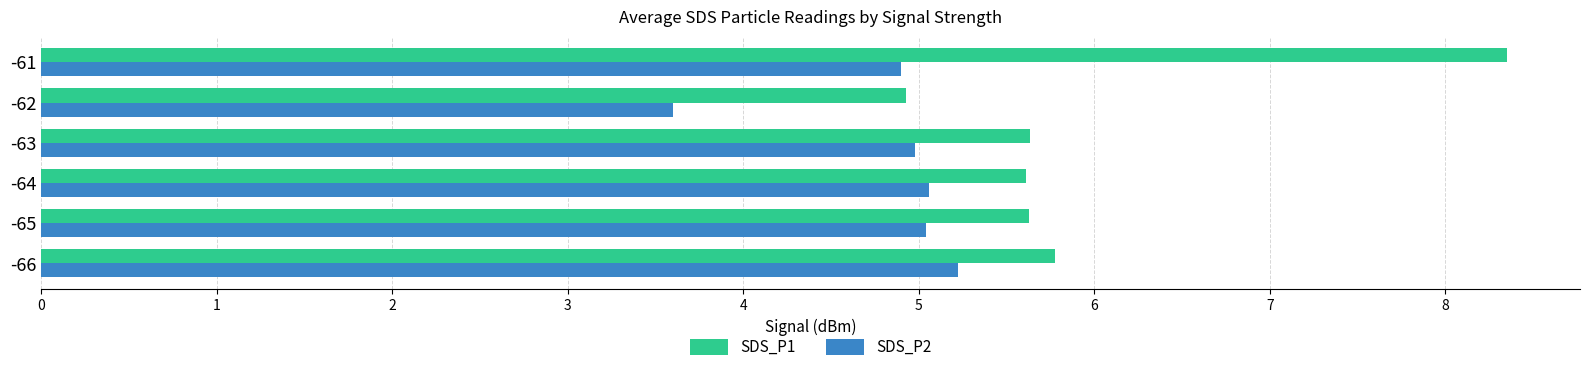

Which series has the largest range (max minus min)?

SDS_P1